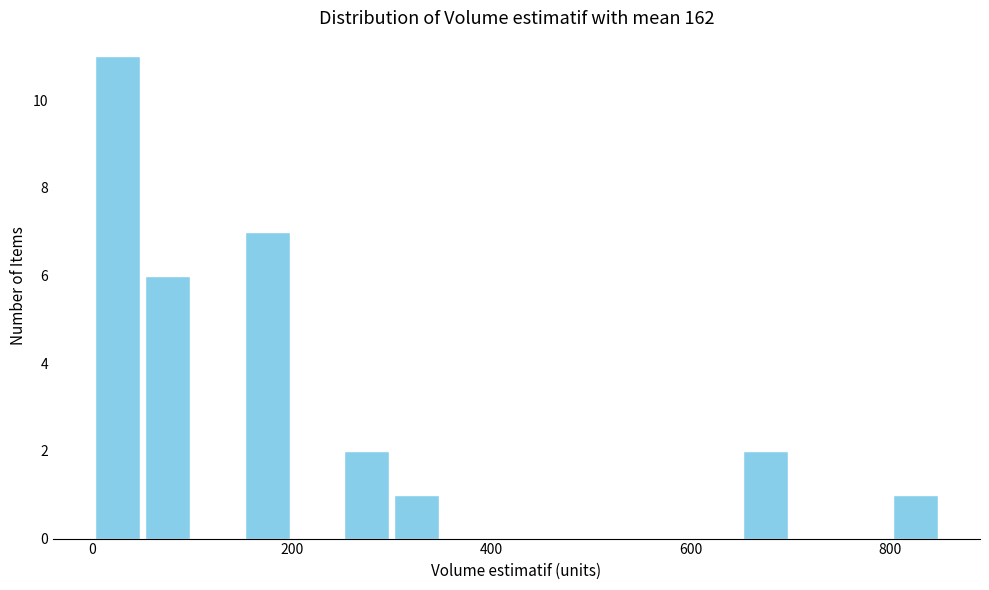

Around what value on the x-axis is the tallest bar? Give the approximate position of its centre, as read against the axis.

20